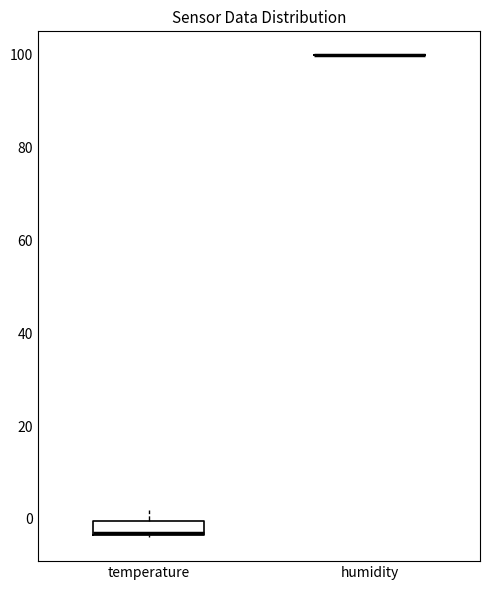

Which box is the tallest, from its lower edge to its upper edge?

temperature